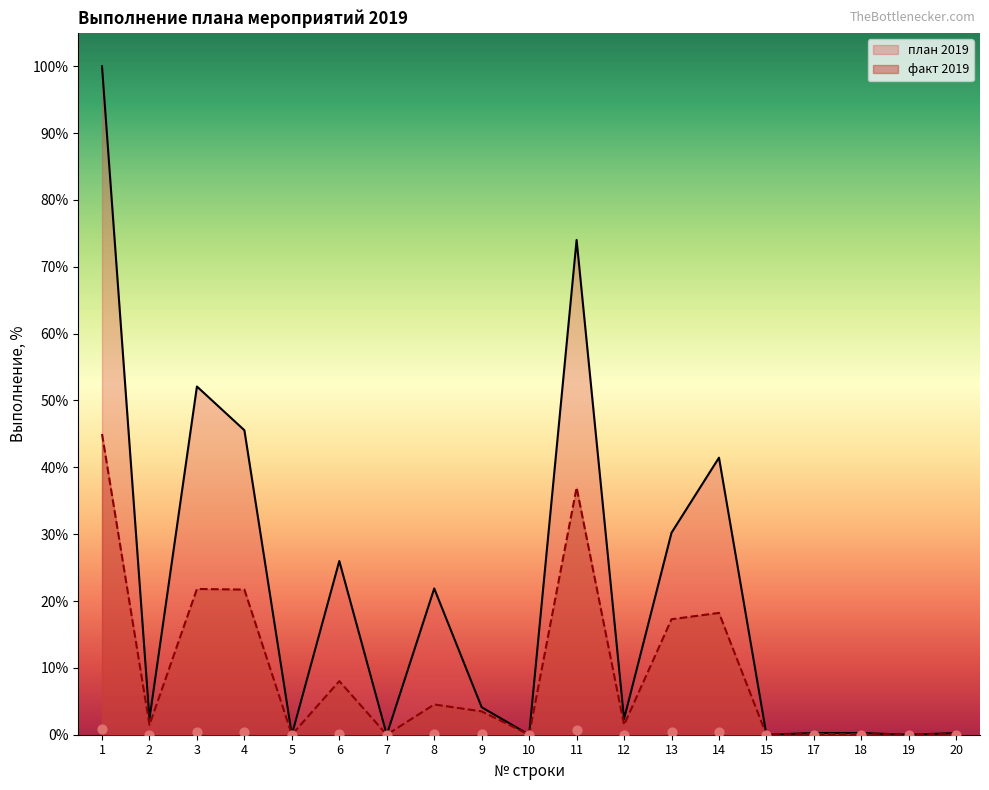

Which series contains the highest Y value?

план 2019